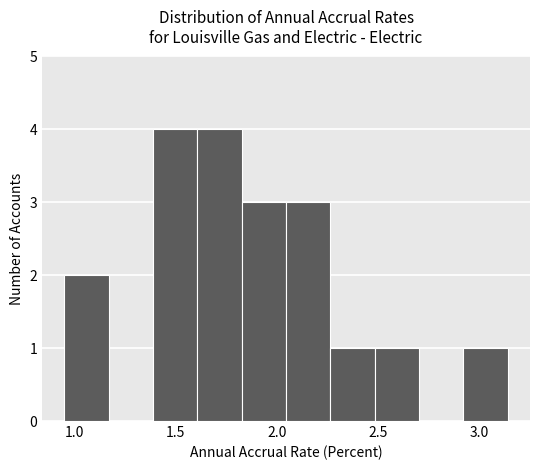

Reading left to right, list every bar in this chart as the range it spans on the x-axis followed by its height. Neither the bar edges nor the heights are printed on the chart, so give them approximately, as read against the axes.

0.95 to 1.15: 2
1.15 to 1.40: 0
1.40 to 1.60: 4
1.60 to 1.85: 4
1.85 to 2.05: 3
2.05 to 2.25: 3
2.25 to 2.50: 1
2.50 to 2.70: 1
2.70 to 2.90: 0
2.90 to 3.15: 1